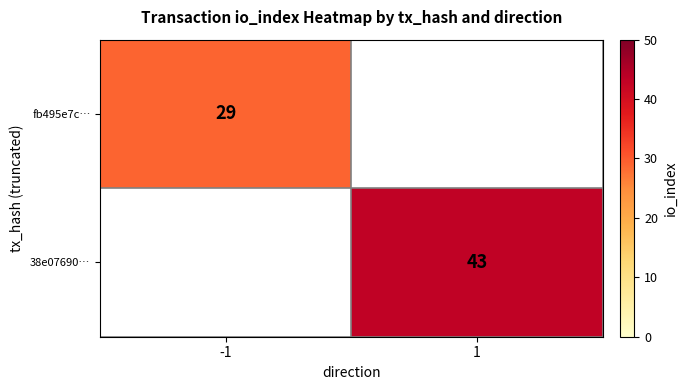

What is the smallest value displayed?

29.0